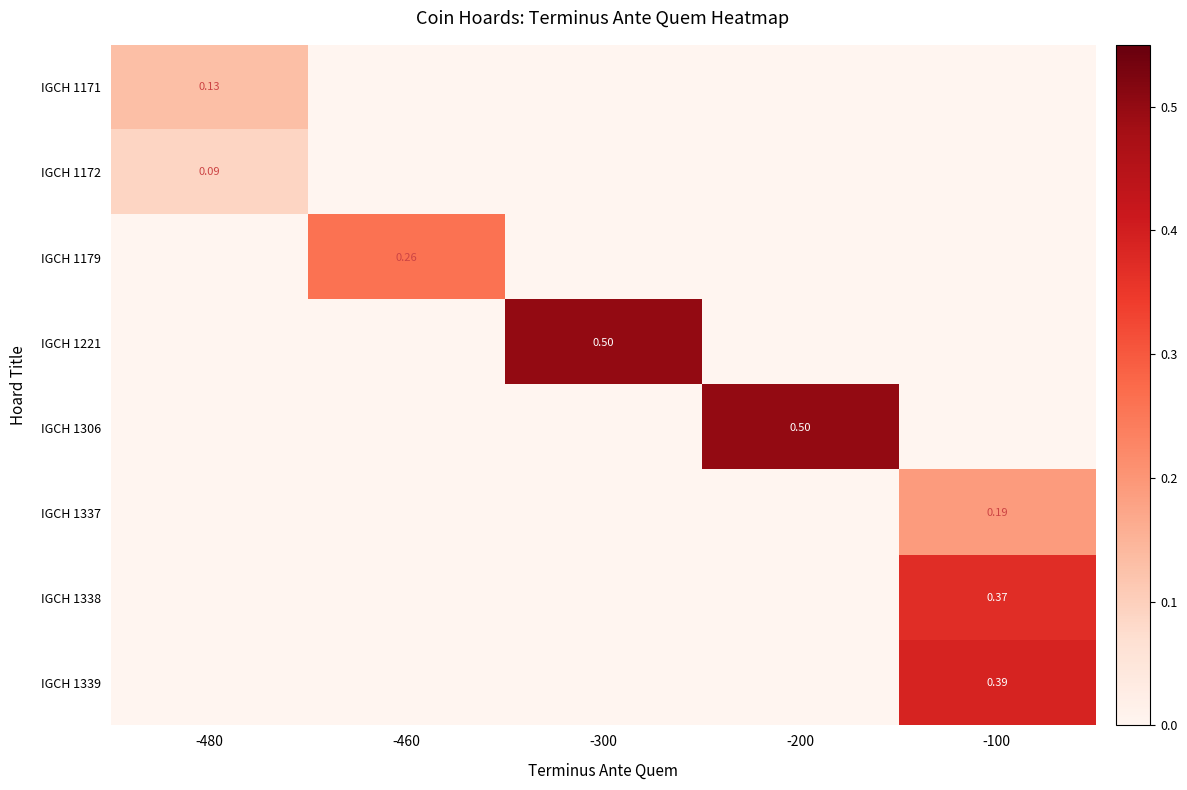

Is the value of IGCH 1179 at -460 greater than the value of IGCH 1338 at -300?

Yes